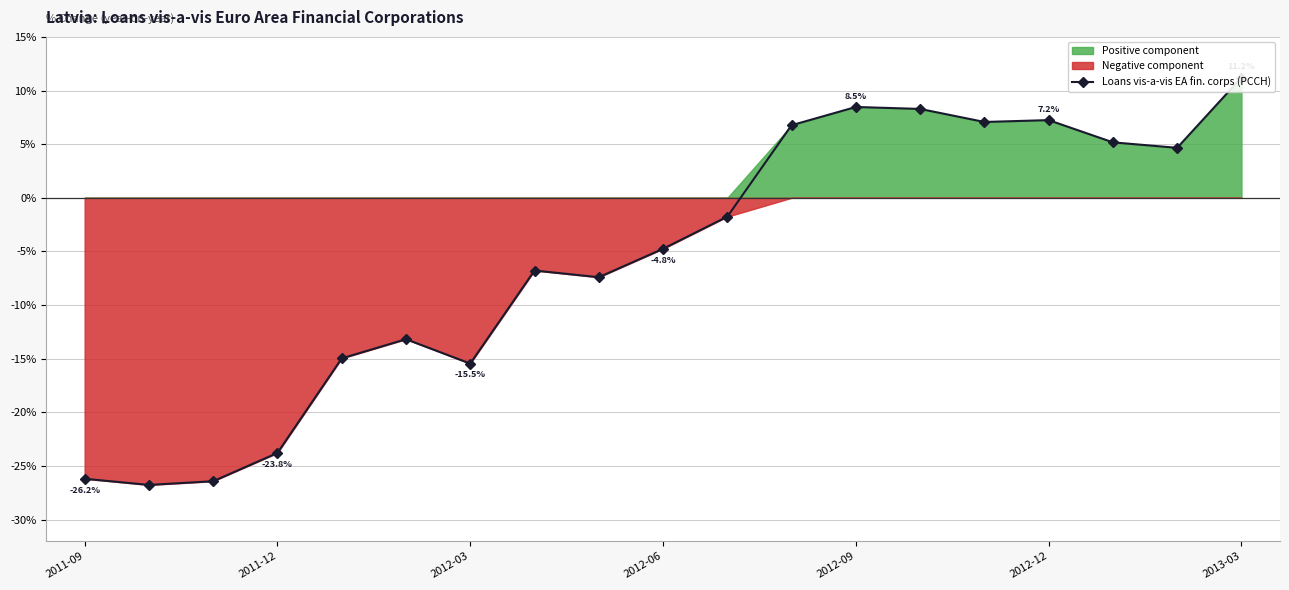

What is the greatest value displayed?

11.2